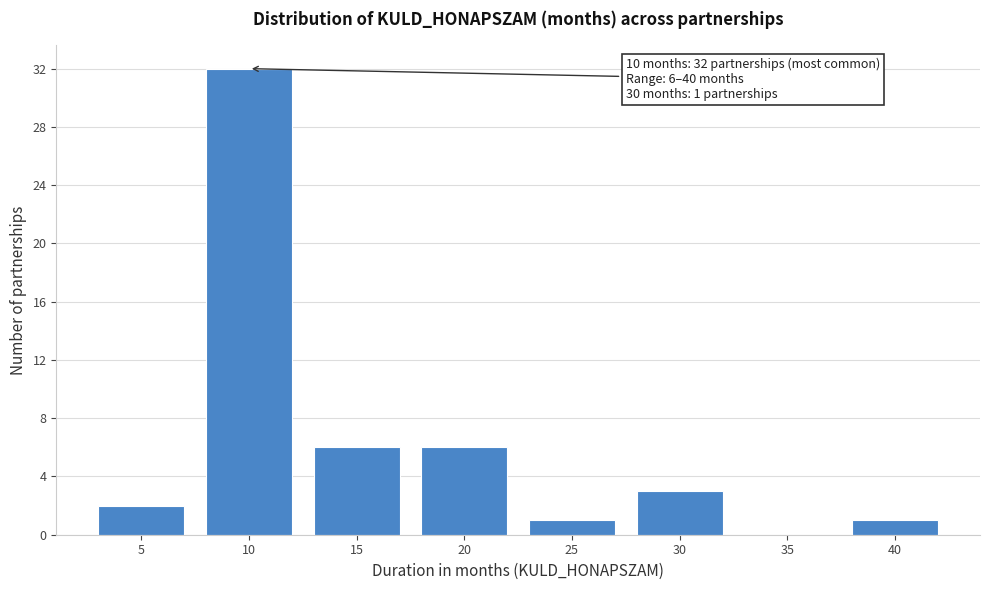

Reading right to left, what are all the values shown in this chart?

40=1	35=0	30=3	25=1	20=6	15=6	10=32	5=2